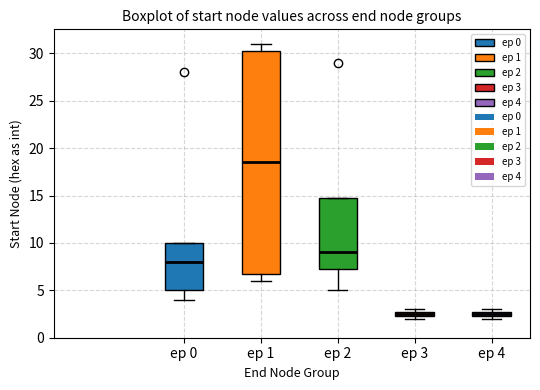

Where is the upper edge of the box for ep 1 on the y-axis? The values are not printed on the chart, so give them approximately, as read against the axis.

30.5